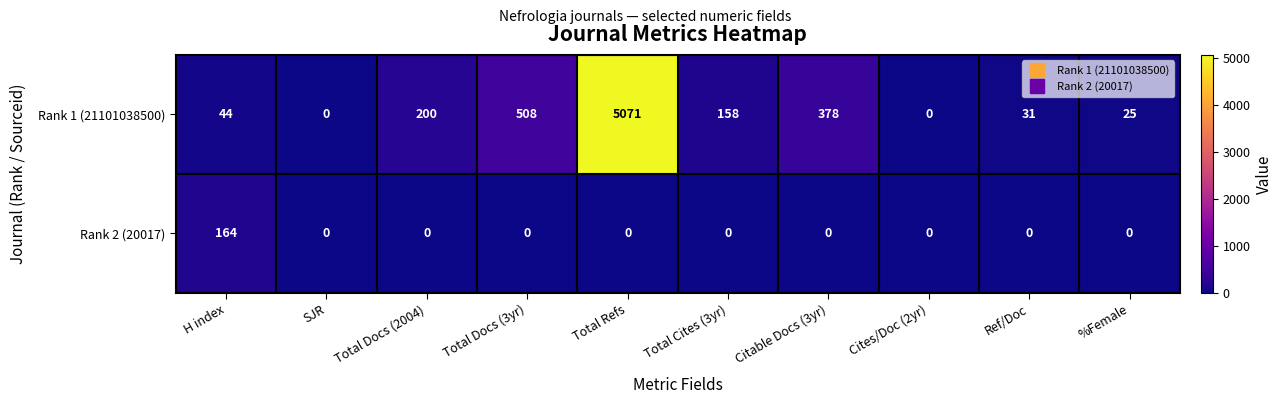

What is the total value across all series at Total Docs (2004)?

200